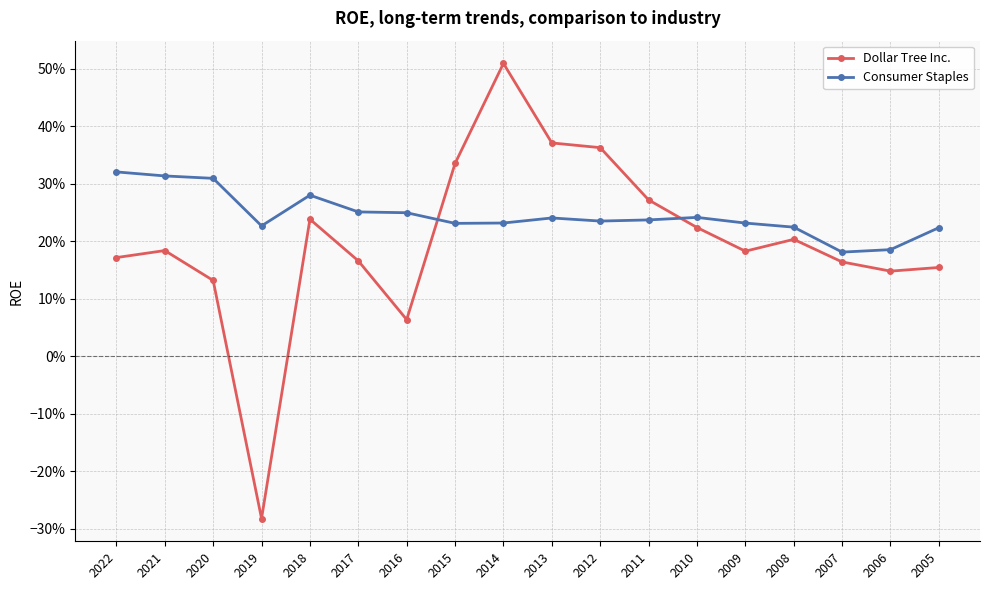

What are all the series names shown in the legend?

Dollar Tree Inc., Consumer Staples